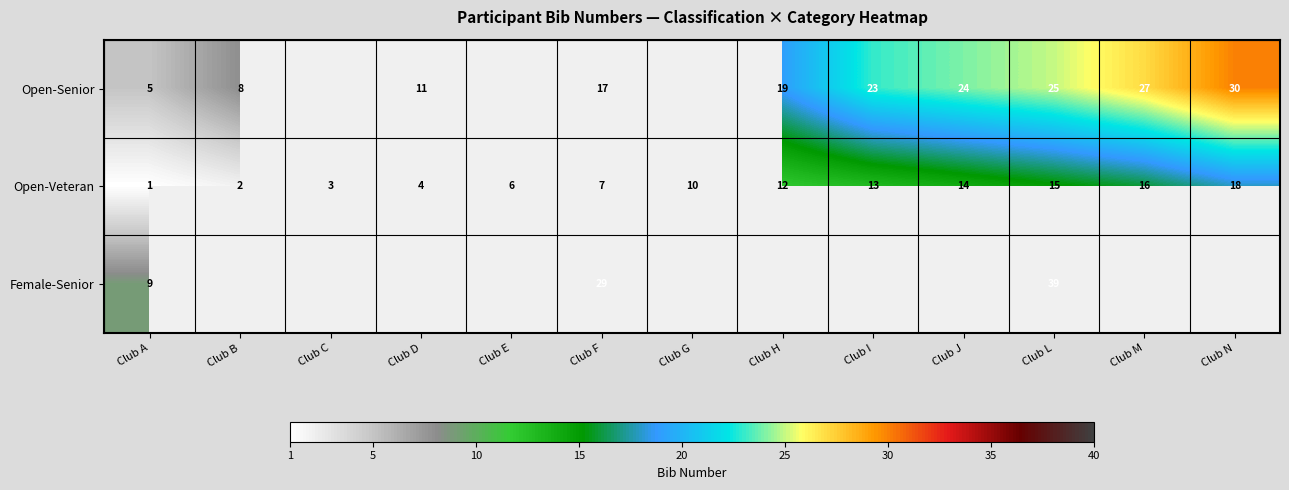

What is the total value across all series at Club F?

53